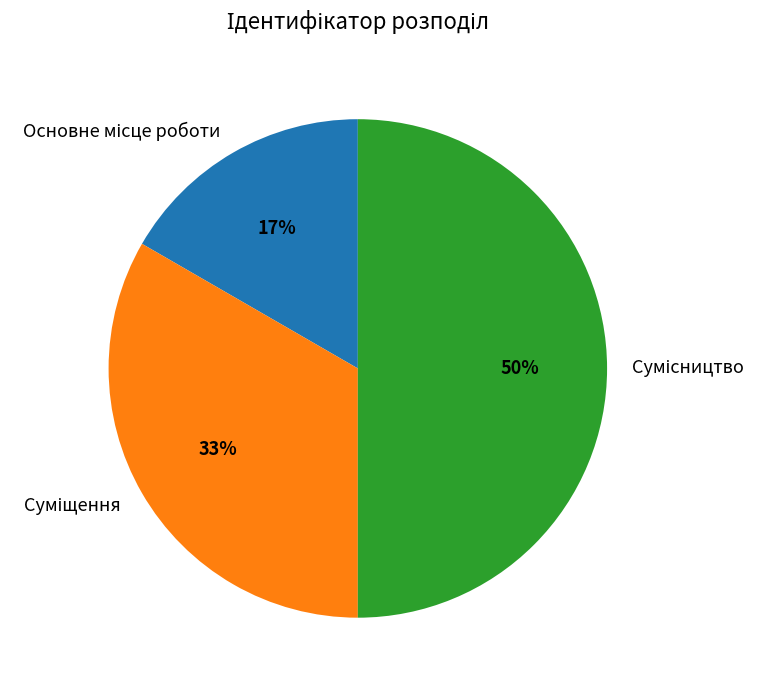

To the nearest percent, what is the average slice percentage?

33%